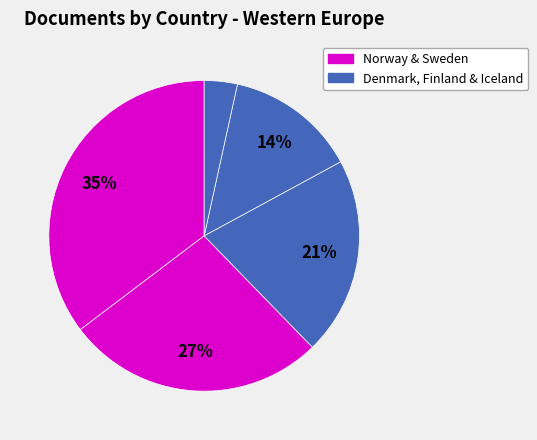

Is there any slice that represents more than half of the pie?

No